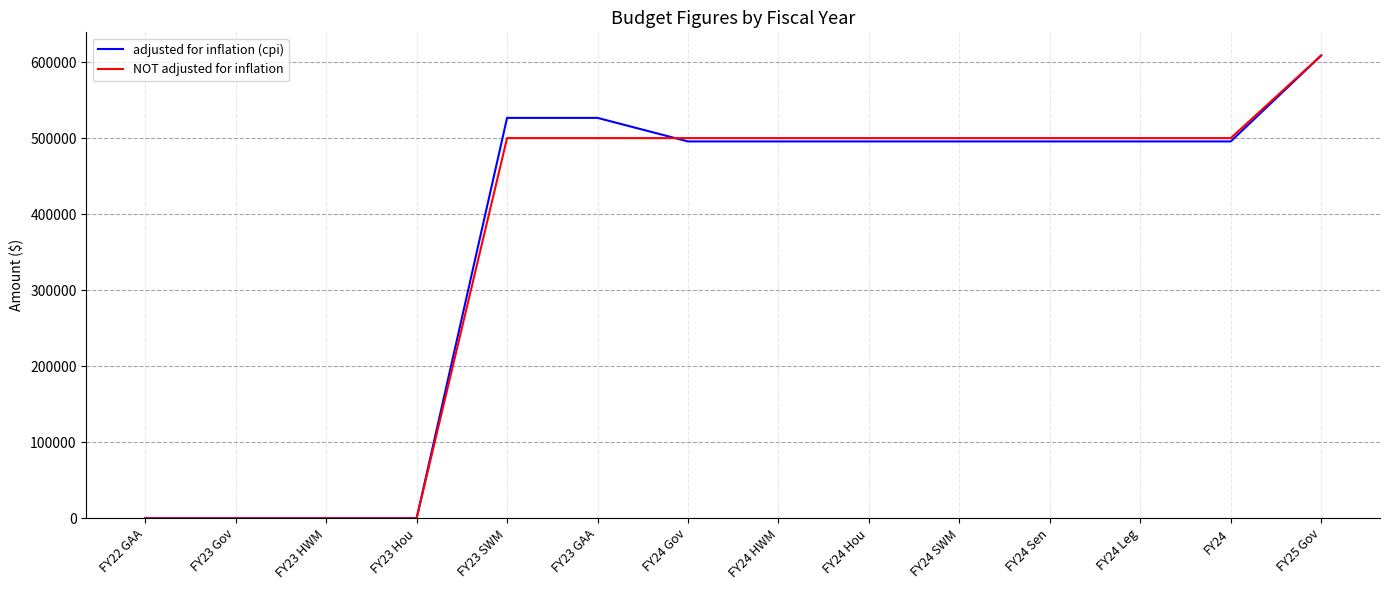

The value of NOT adjusted for inflation at FY24 Leg is 699819. True or false?

False